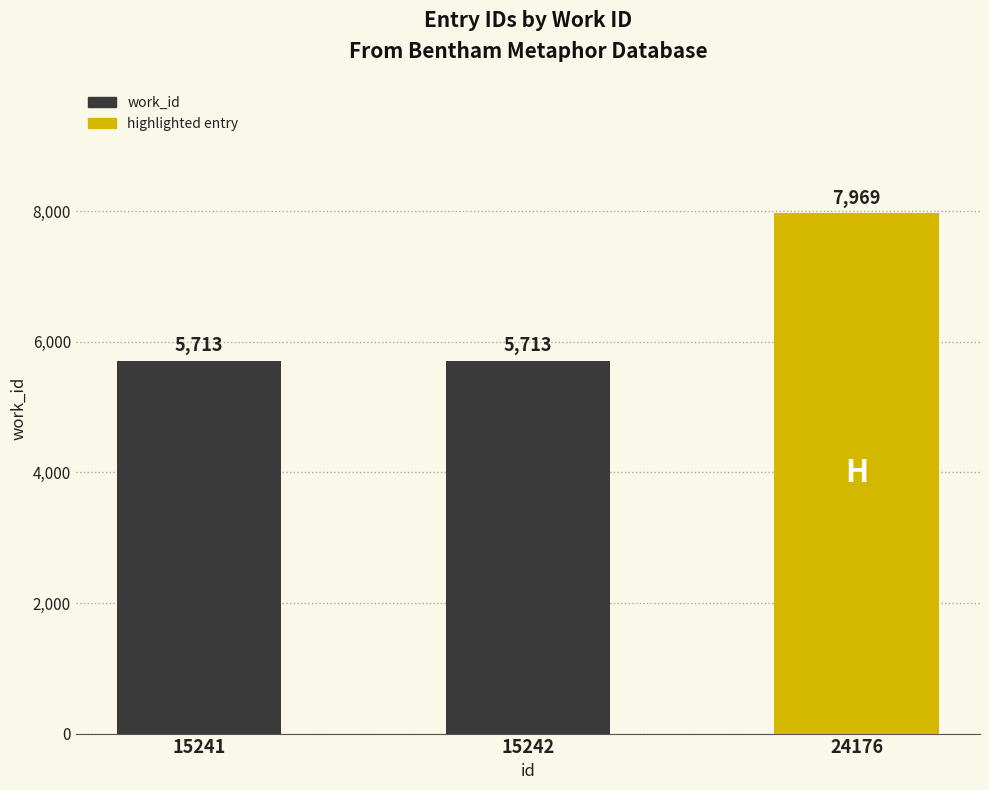

The chart shows a value of 5713 at 15241. True or false?

True